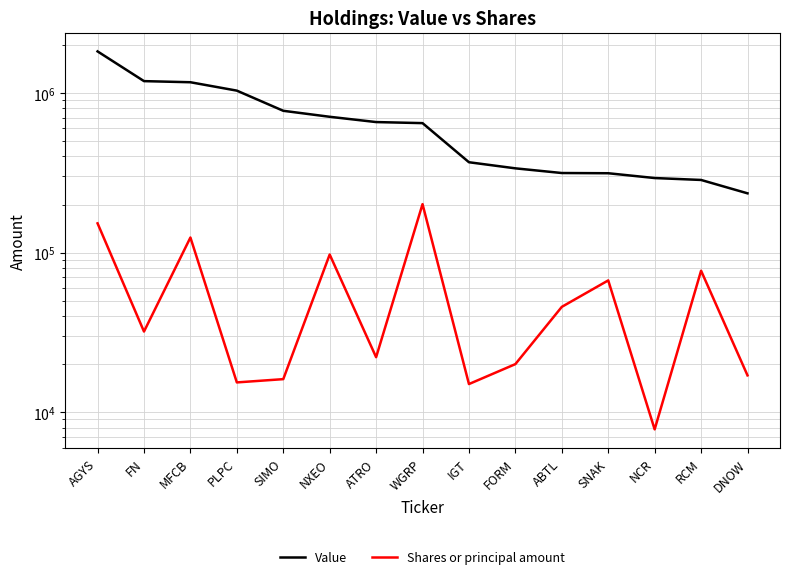

What is the difference between the Shares or principal amount values at AGYS and NXEO?

55229